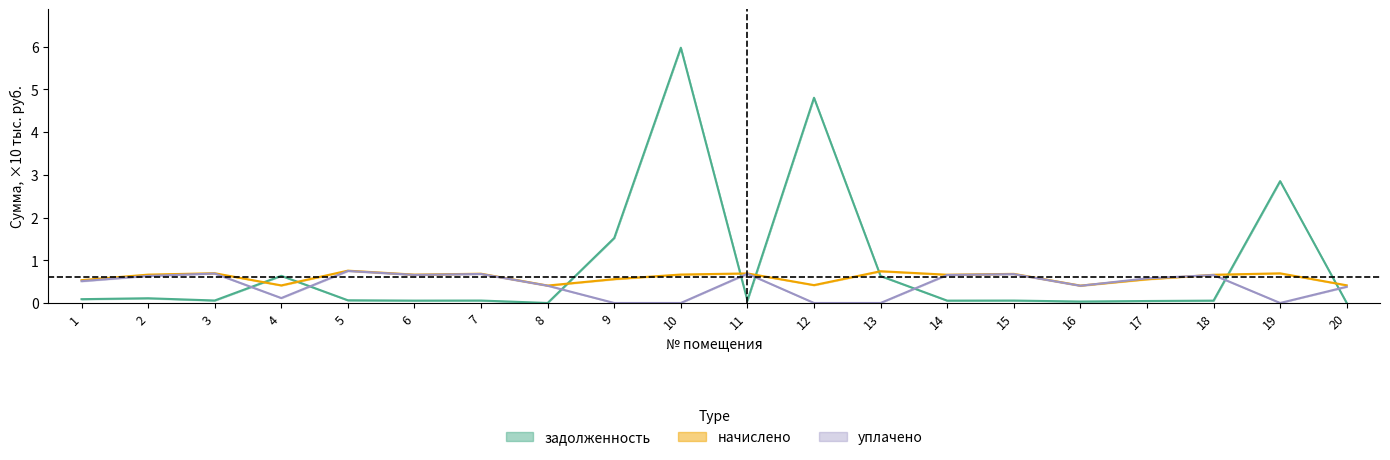

Count the number of data series in this chart.

3